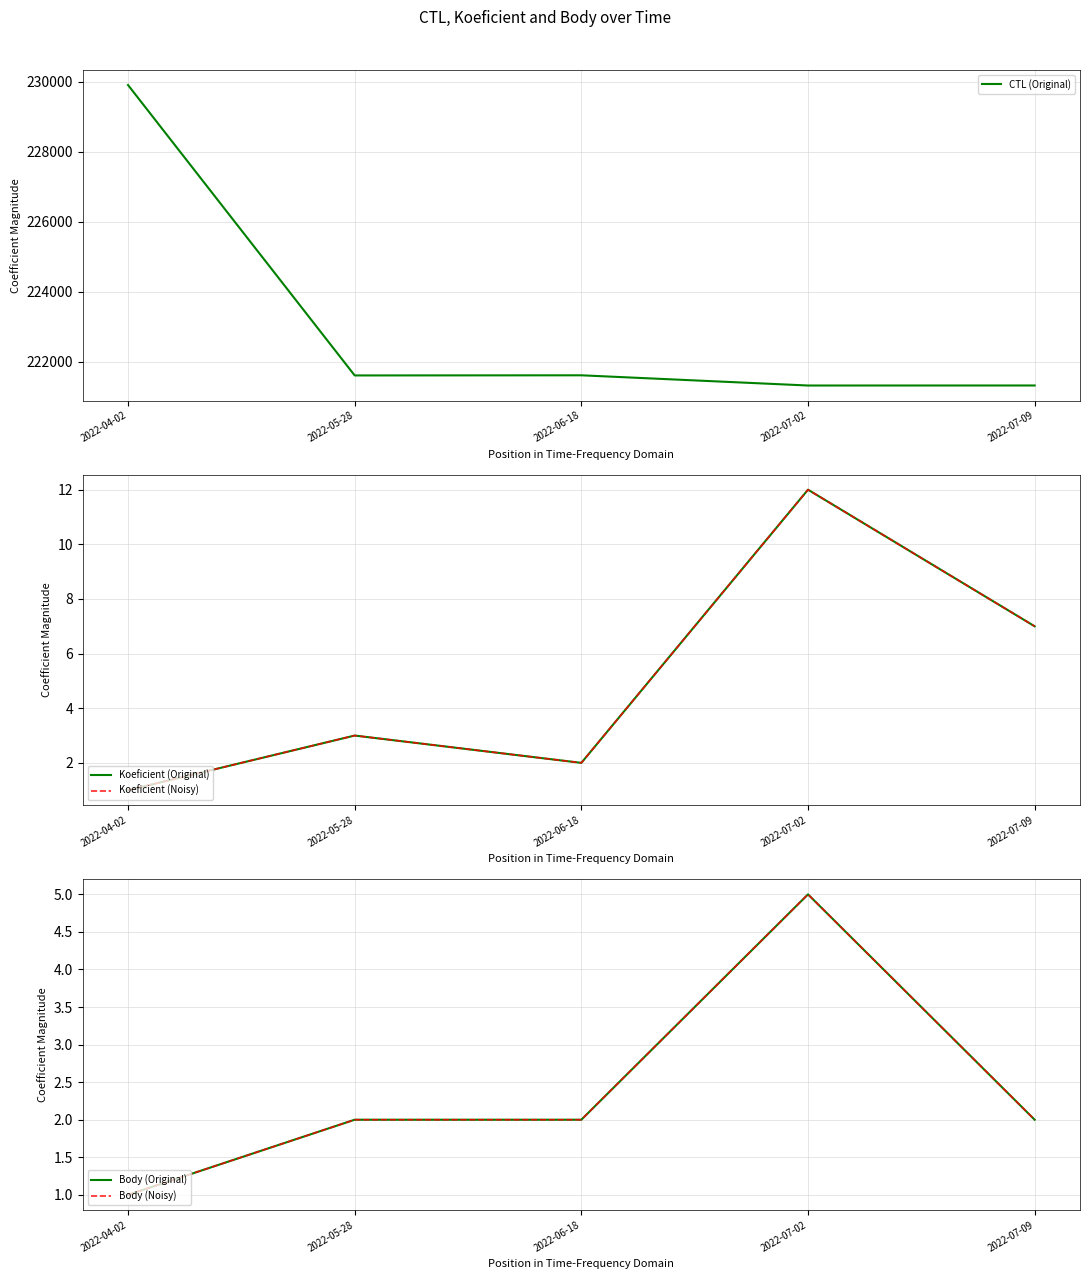

Reading left to right, transcribe all the data shown in this chart.

CTL (Original): 2022-04-02=229909	2022-05-28=221607	2022-06-18=221611	2022-07-02=221319	2022-07-09=221320
Koeficient (Original): 2022-04-02=1	2022-05-28=3	2022-06-18=2	2022-07-02=12	2022-07-09=7
Koeficient (Noisy): 2022-04-02=1	2022-05-28=3	2022-06-18=2	2022-07-02=12	2022-07-09=7
Body (Original): 2022-04-02=1	2022-05-28=2	2022-06-18=2	2022-07-02=5	2022-07-09=2
Body (Noisy): 2022-04-02=1	2022-05-28=2	2022-06-18=2	2022-07-02=5	2022-07-09=2